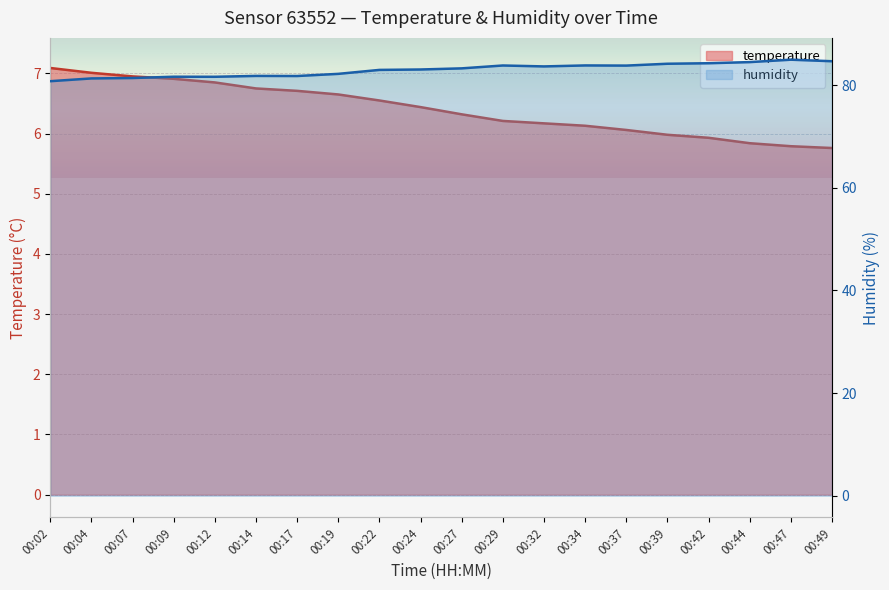

What is the approximate value of humidity at 00:34?

83.8